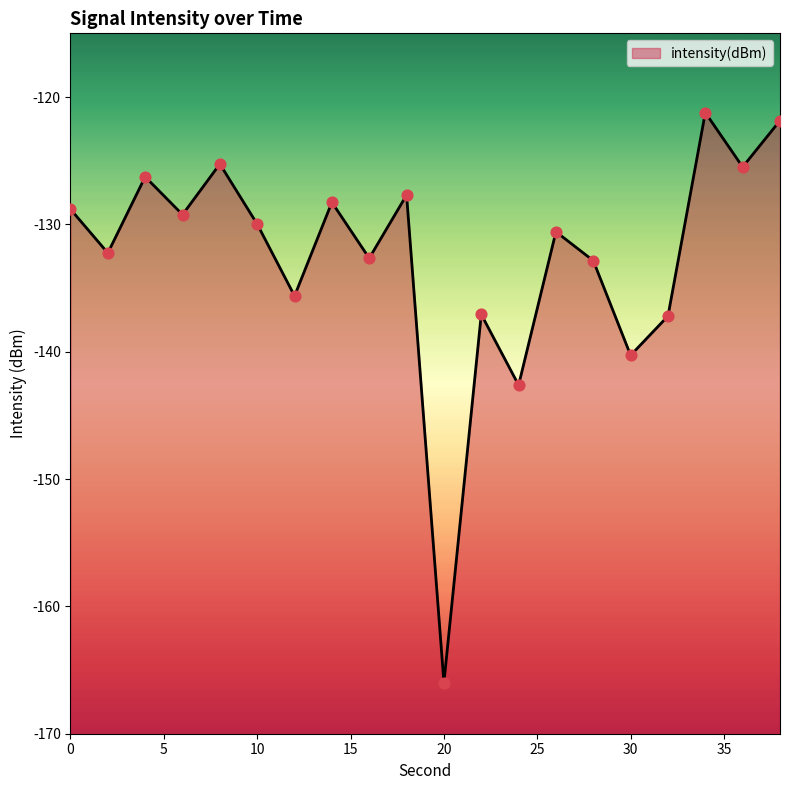

Which has a higher value, 30 or 24?

30